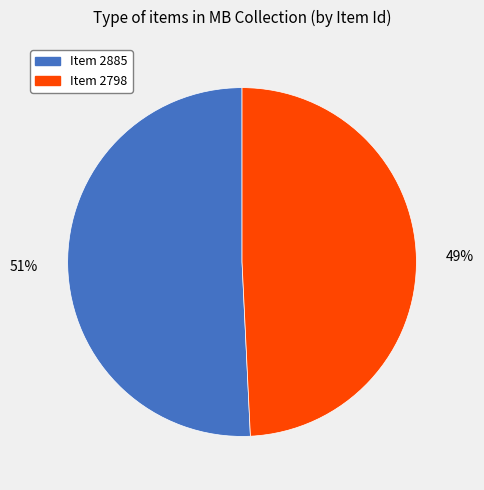

Is the sum of Item 2885 and Item 2798 greater than half?

Yes